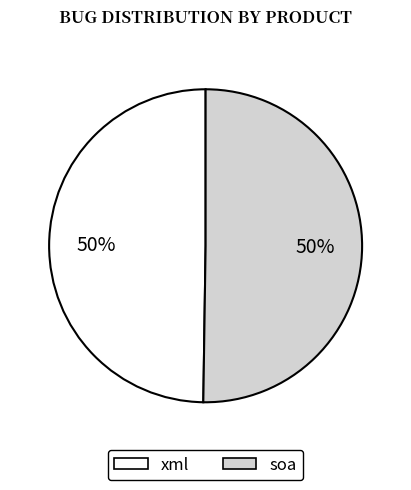

True or false: xml accounts for 50% of the total.

True